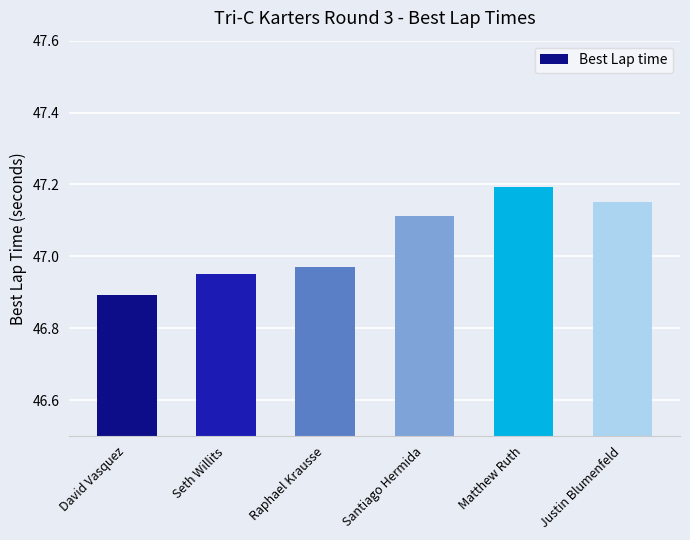

Count the values in the range 46 to 47.

3